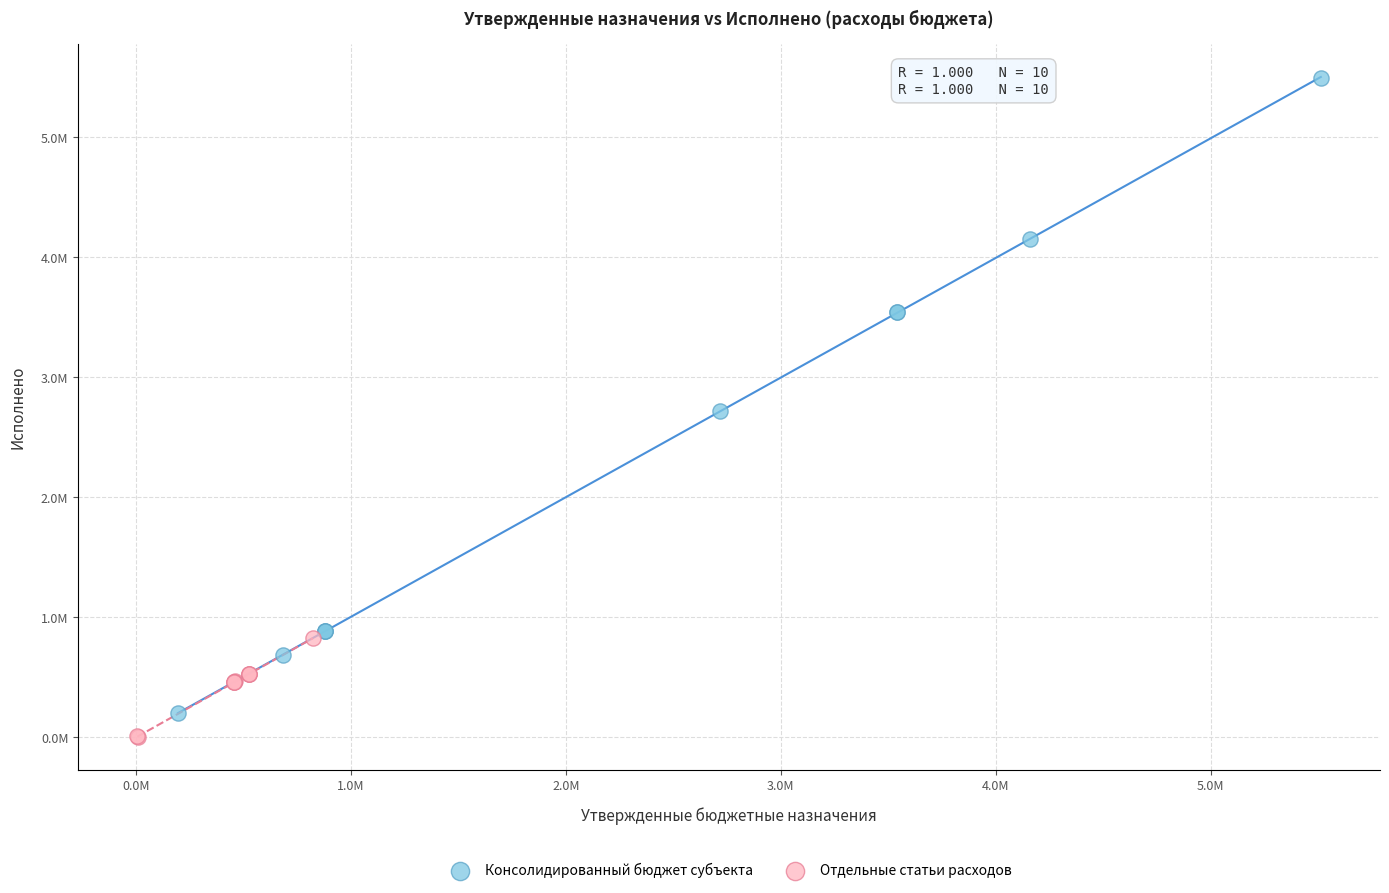

Which series has the widest spread of Y values?

Консолидированный бюджет субъекта